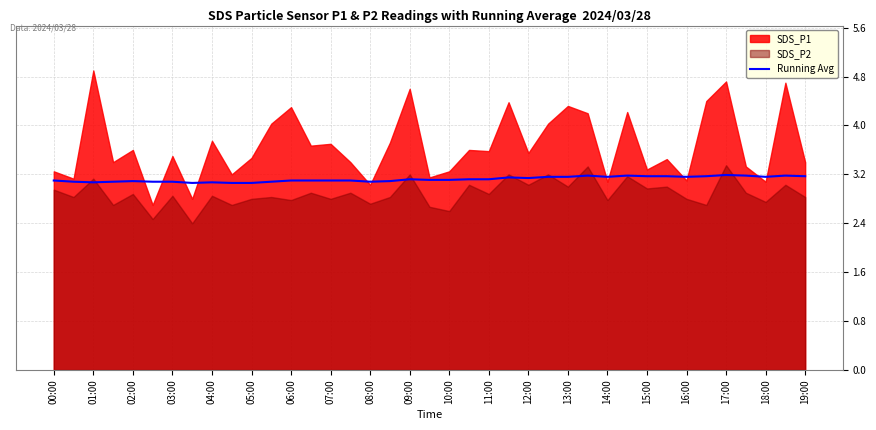

Reading left to right, what are all the values shown in this chart?

3.1	3.1	3.1	3.1	3.1	3.1	3.1	3.1	3.1	3.1	3.1	3.1	3.1	3.1	3.1	3.1	3.1	3.1	3.1	3.1	3.1	3.1	3.1	3.1	3.1	3.2	3.2	3.2	3.2	3.2	3.2	3.2	3.2	3.2	3.2	3.2	3.2	3.2	3.2